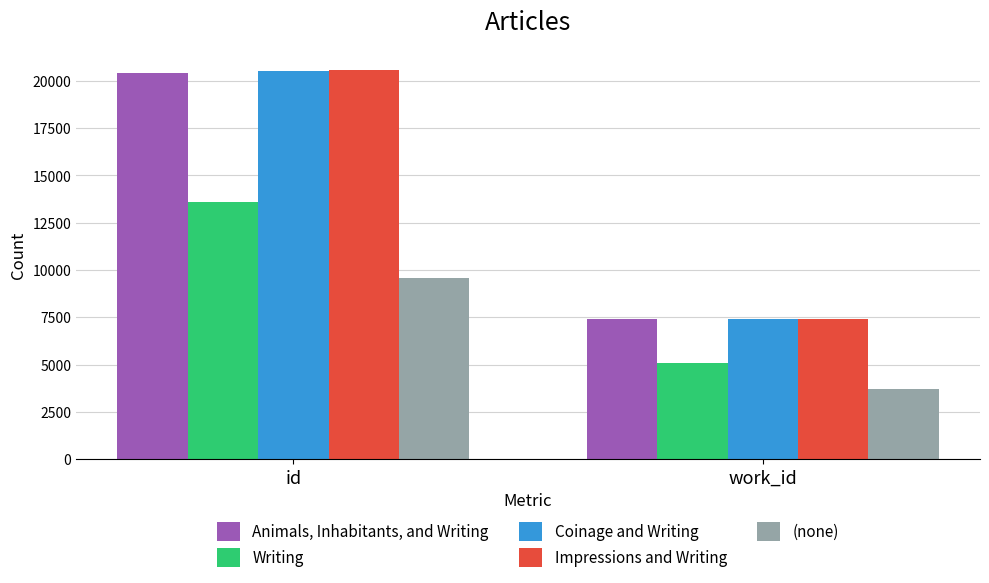

What is the minimum value shown in the chart?

3694